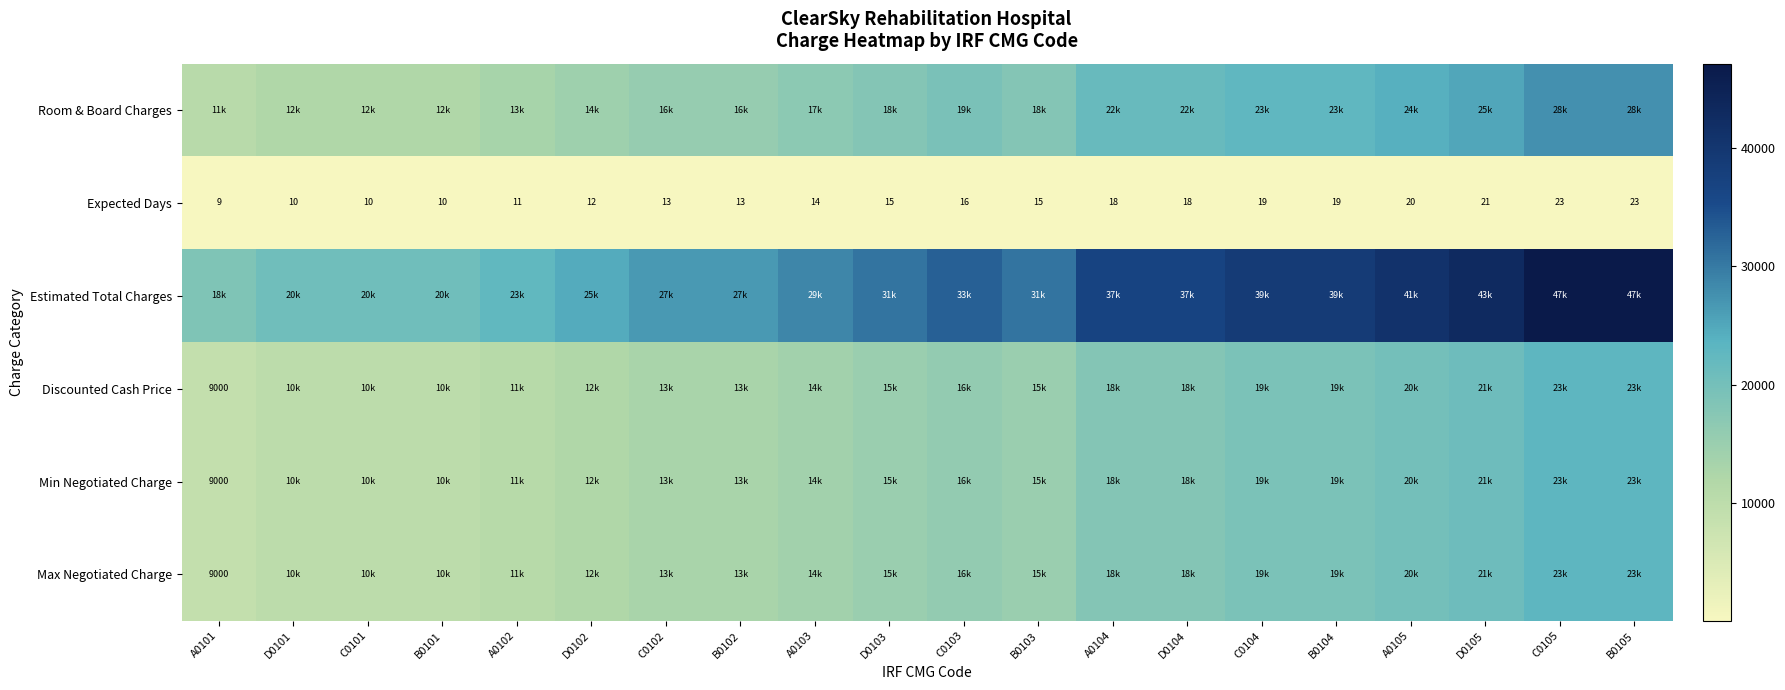

What is the sum of the Expected Days values at A0104 and D0105?

39